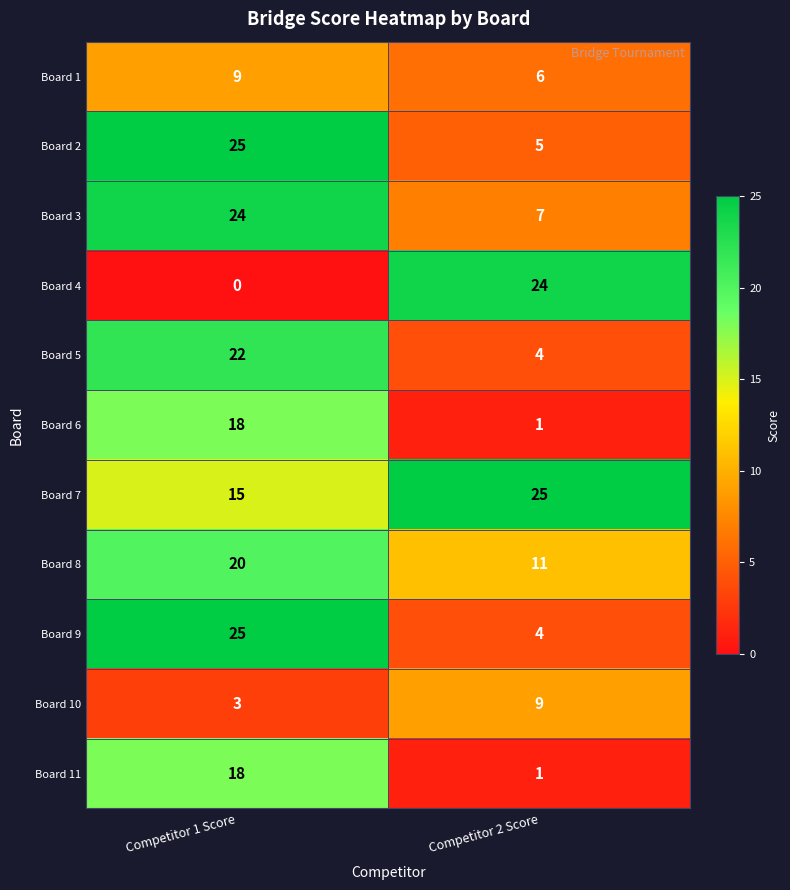

Which series changed the most between Competitor 1 Score and Competitor 2 Score?

Board 4